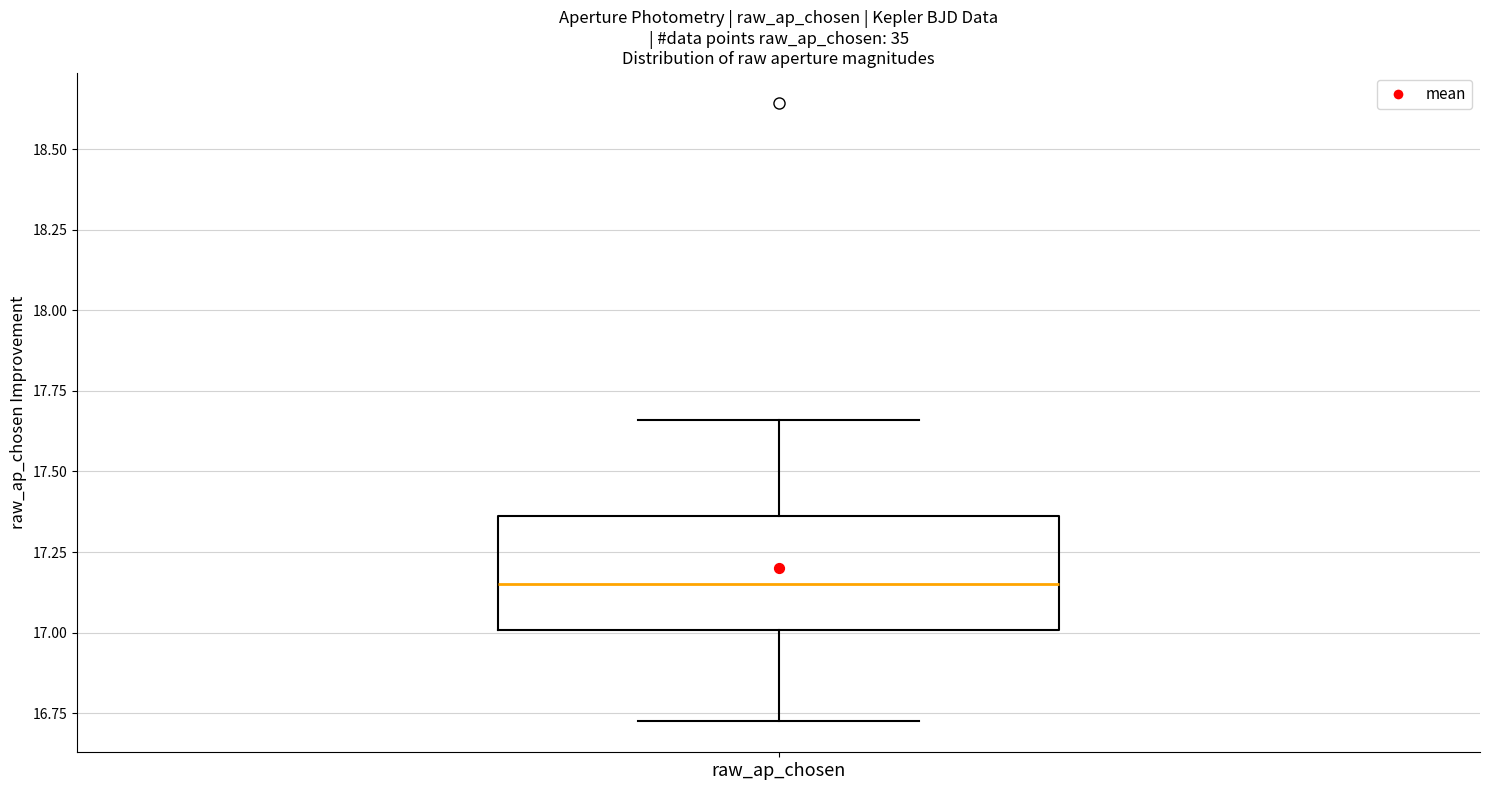

Read this box plot against the y-axis: the position of the median line, the range covered by the box, and the ends of both whiskers. The values are not printed on the chart, so give them approximately, as read against the axis.

median 17.15, box 17.00 to 17.35, whiskers 16.75 to 17.65